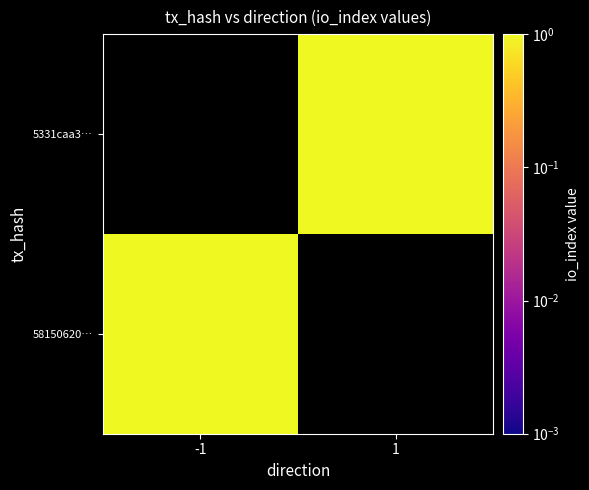

Which category has the highest value in the 58150620… series?

-1